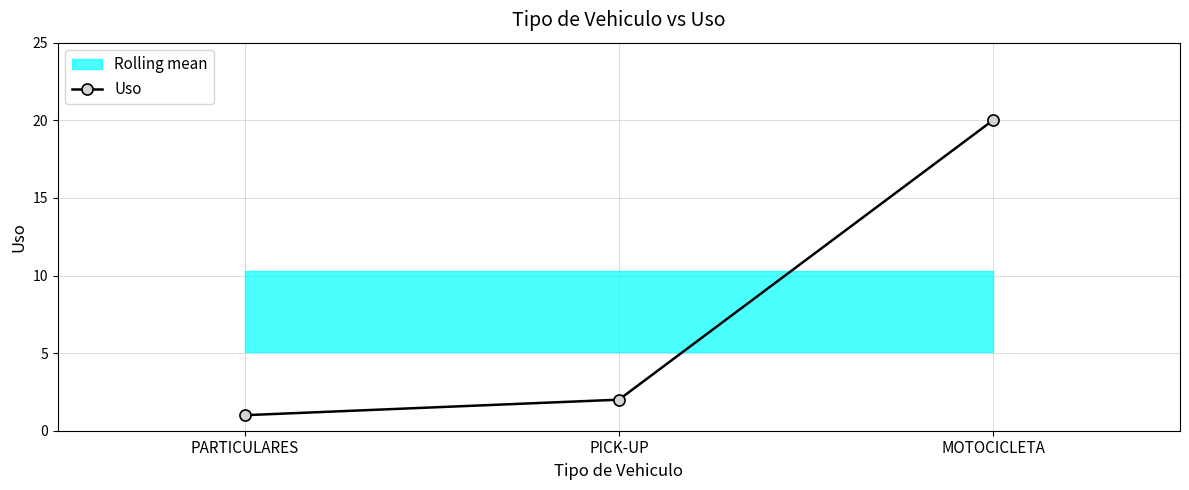

Where does the data first go above 2?

MOTOCICLETA